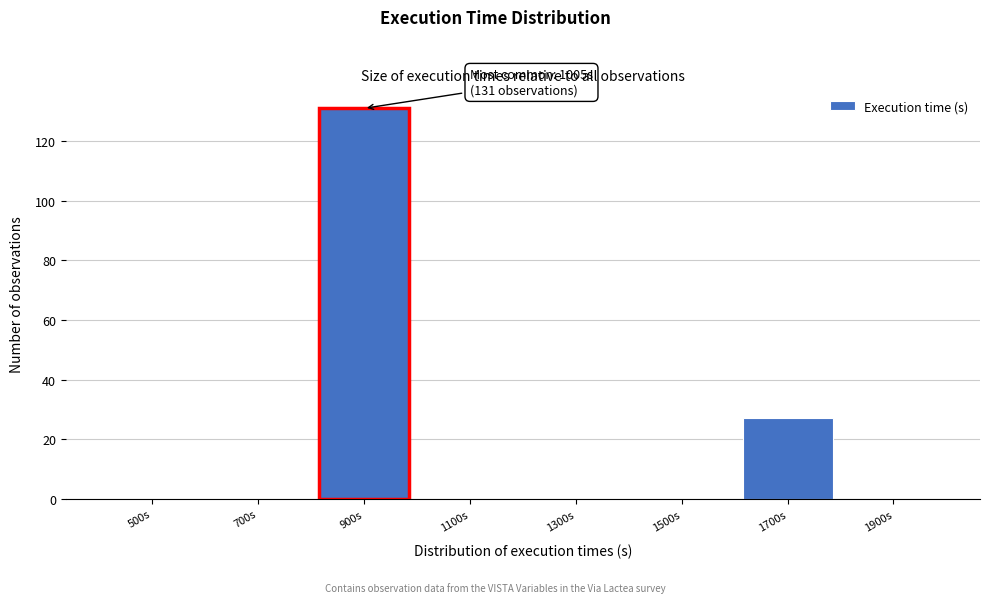

Reading right to left, what are all the values shown in this chart?

1900s=0	1700s=27	1500s=0	1300s=0	1100s=0	900s=131	700s=0	500s=0